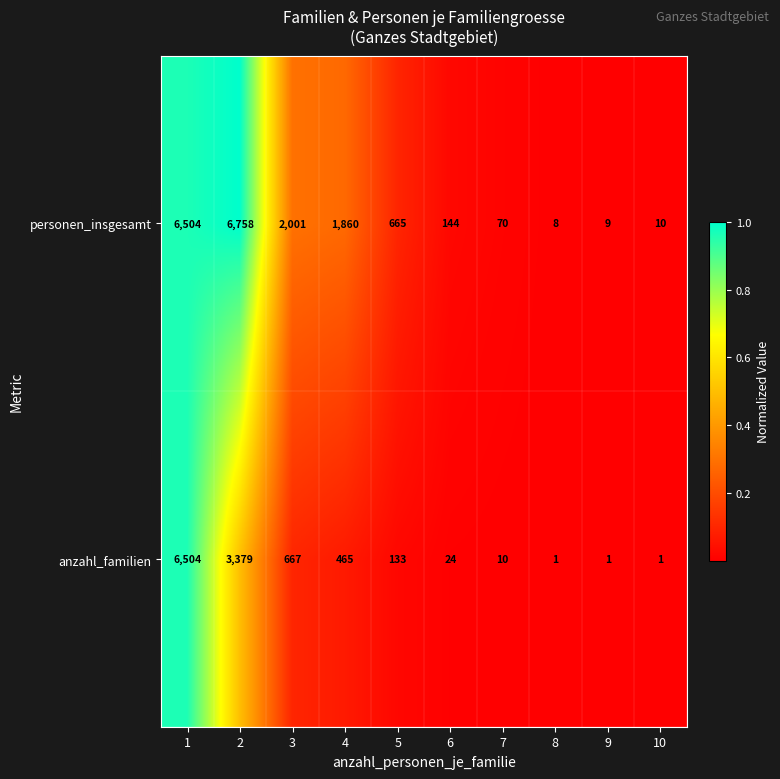

Rank the series at 2 from highest to lowest value.

personen_insgesamt, anzahl_familien